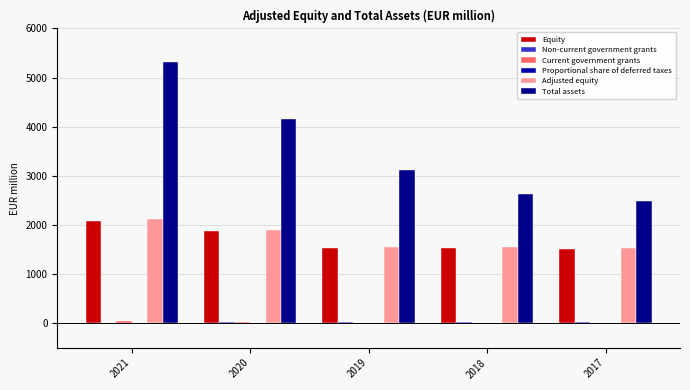

What is the difference between the second highest and second lowest values in the Non-current government grants series?

2.7